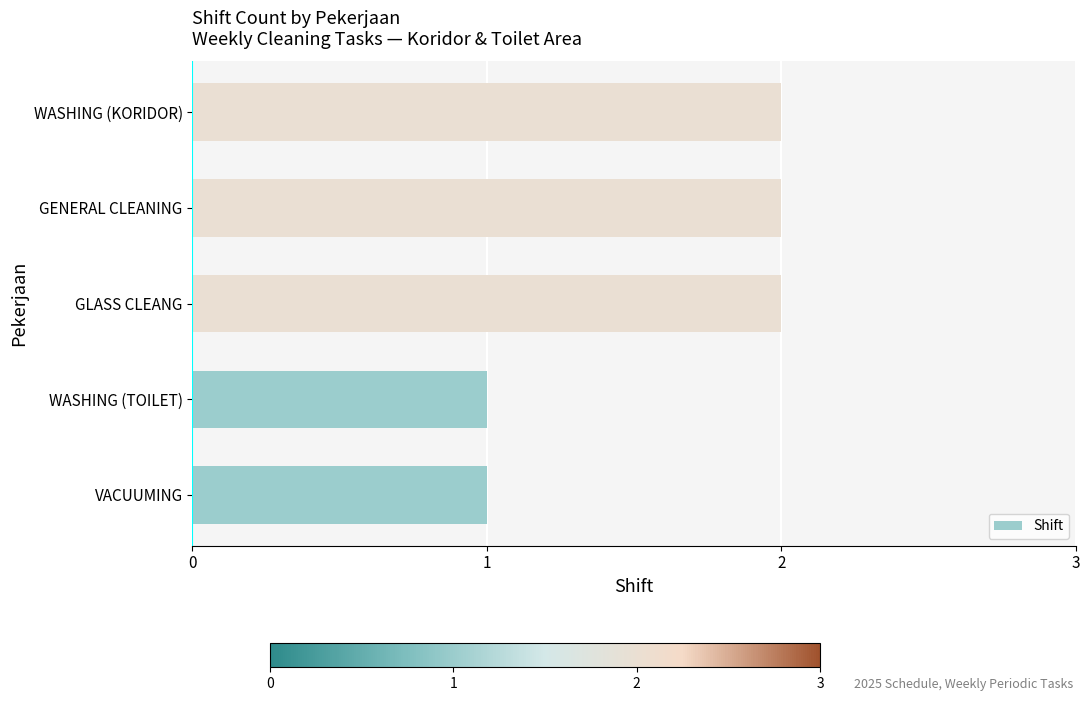

The chart shows a value of 1 at WASHING (TOILET). True or false?

True